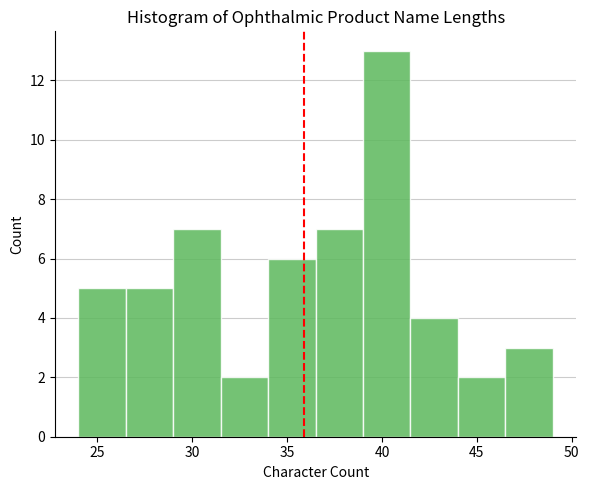

Reading left to right, transcribe this chart: for each bar, give the range it covers on the x-axis and its height. The values are not printed on the chart, so give them approximately, as read against the axis.

24.0 to 26.5: 5
26.5 to 29.0: 5
29.0 to 31.5: 7
31.5 to 34.0: 2
34.0 to 36.5: 6
36.5 to 39.0: 7
39.0 to 41.5: 13
41.5 to 44.0: 4
44.0 to 46.5: 2
46.5 to 49.0: 3